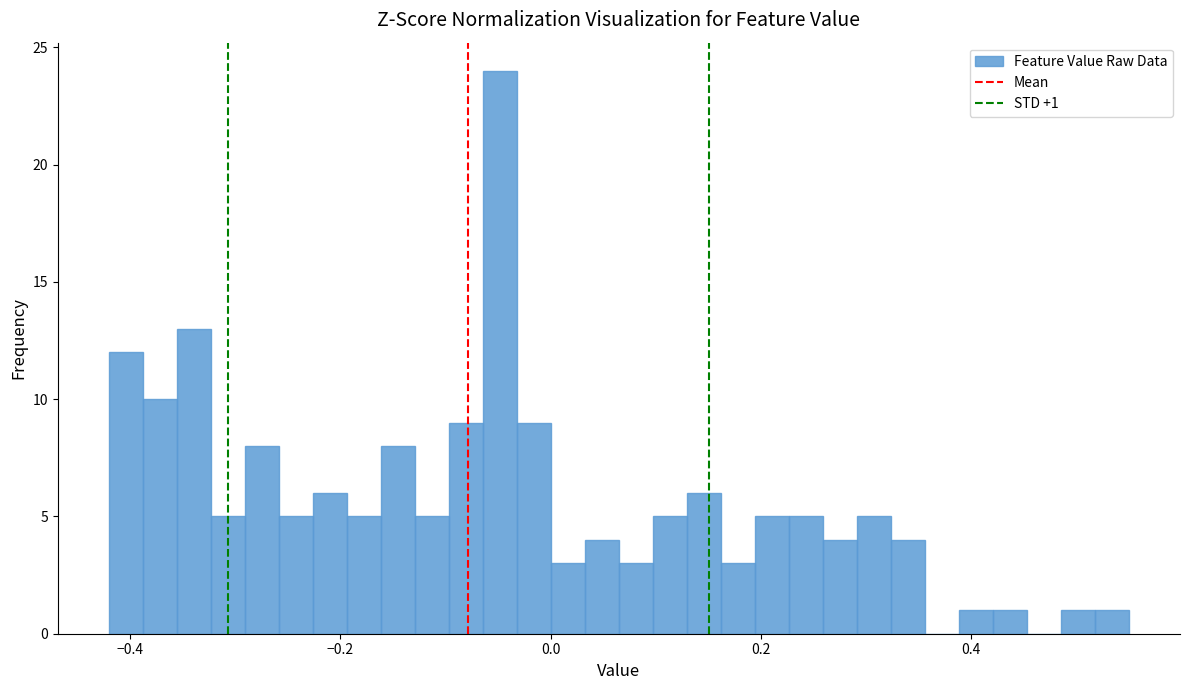

Read against the x-axis, roughly where is the centre of the tallest bar?

-0.04